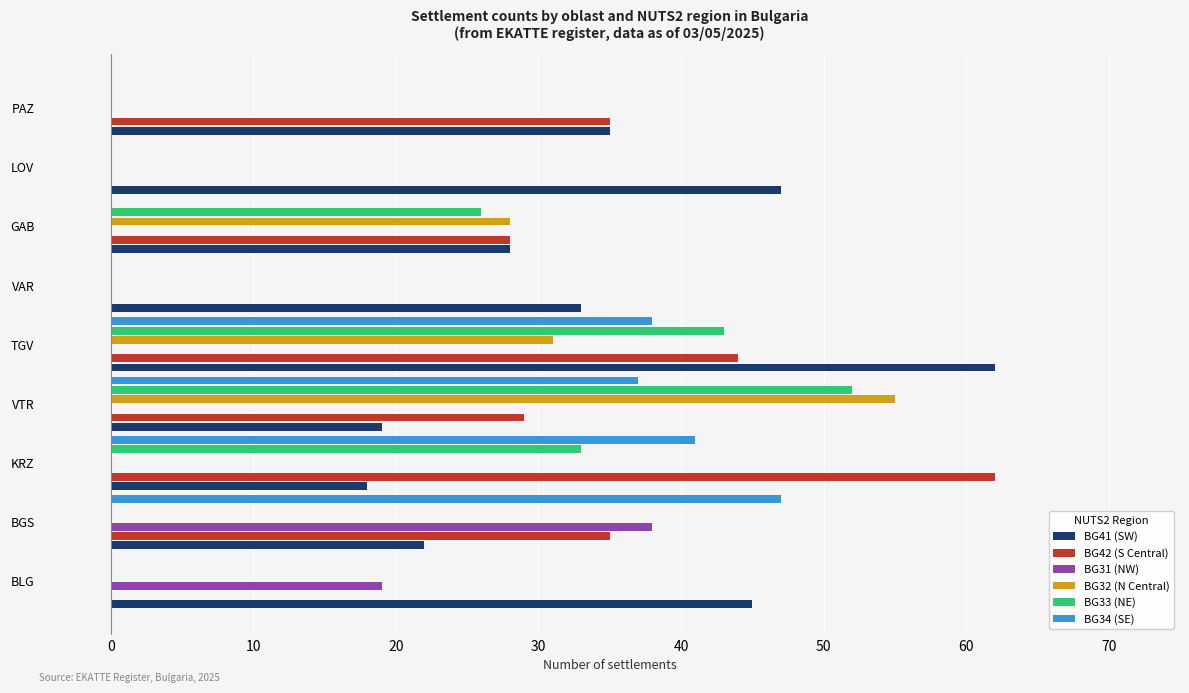

What is the sum of the BG42 (S Central) values at PAZ and VTR?

64